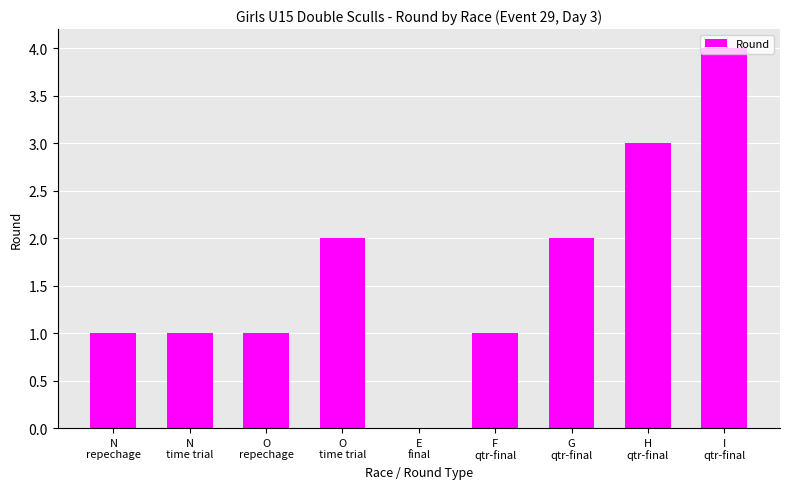

What is the maximum value shown in the chart?

4